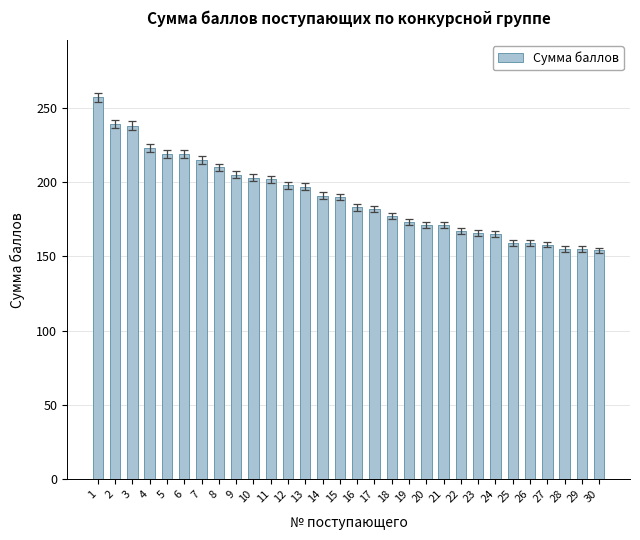

What is the sum of all values?

5701